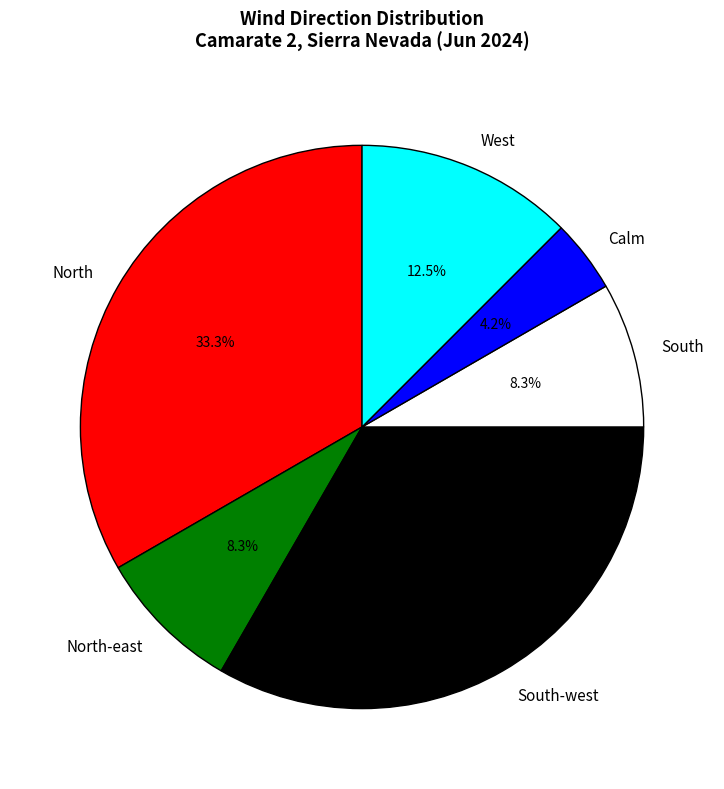

What is the smallest slice in the pie chart?

Calm